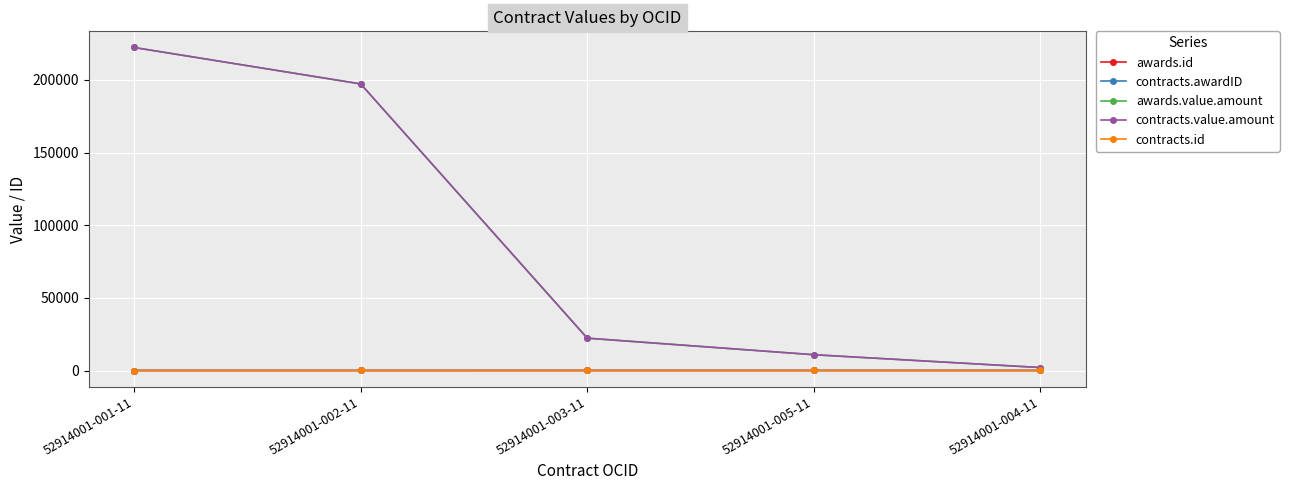

What is the difference between the contracts.value.amount values at 52914001-004-11 and 52914001-001-11?

220303.9